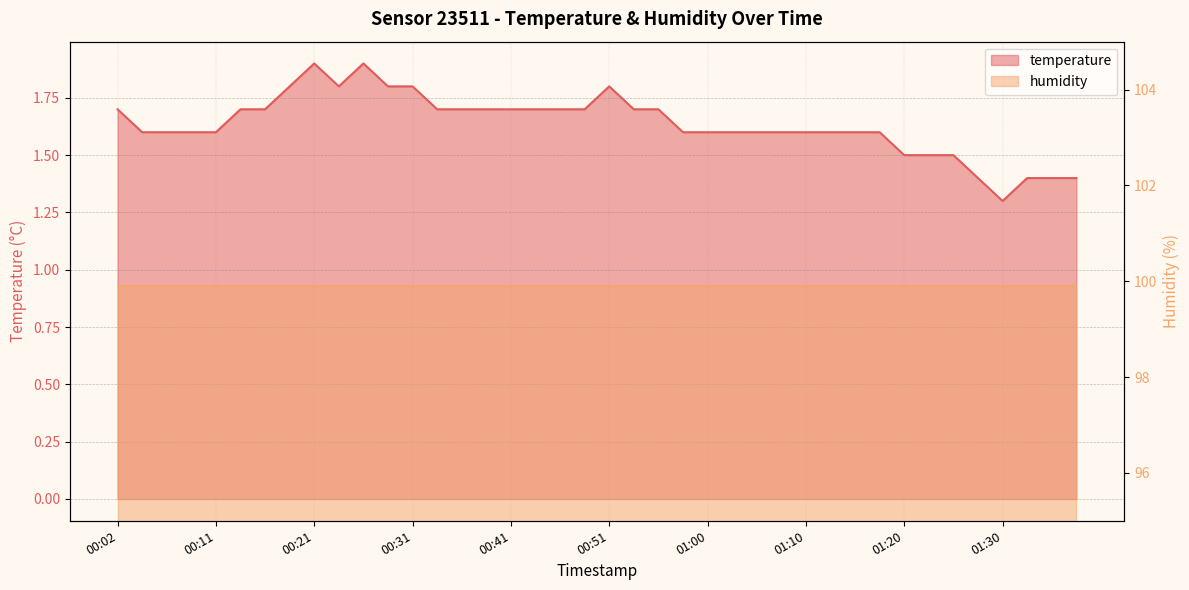

Count the values in the range 1 to 2.

40